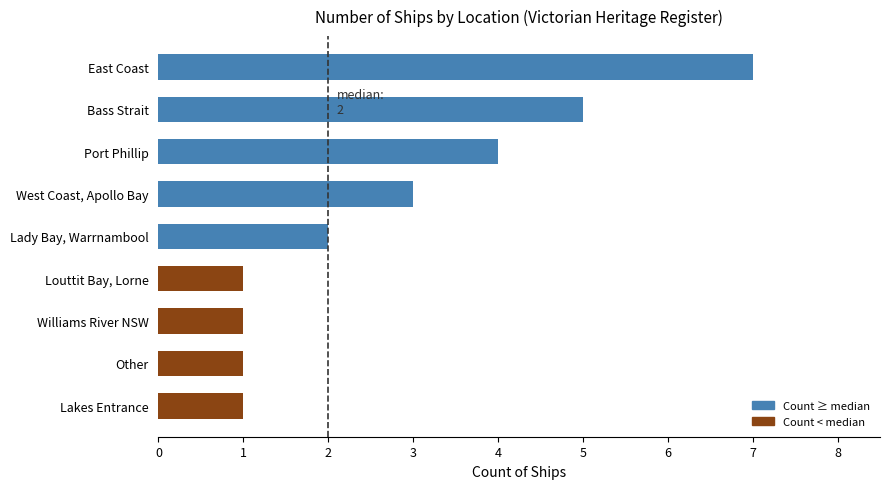

What is the smallest value displayed?

1